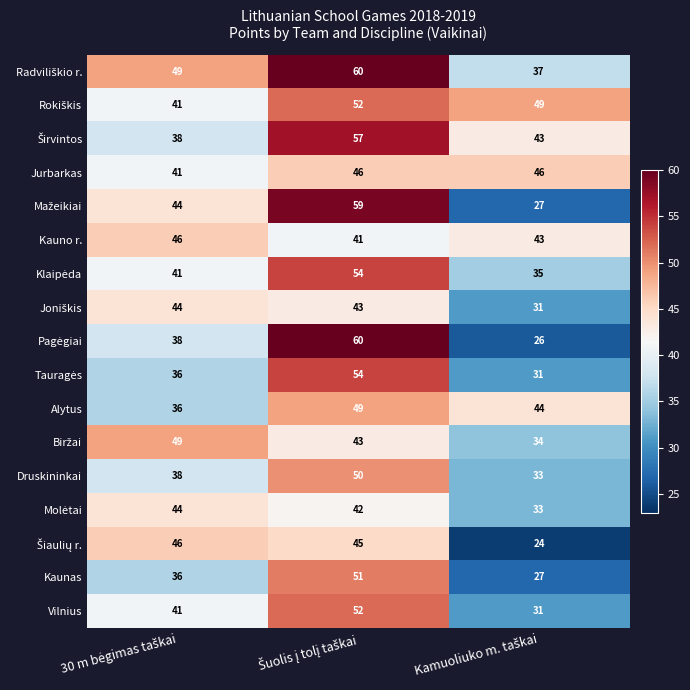

Count the Vilnius values in the range 31 to 52.

3